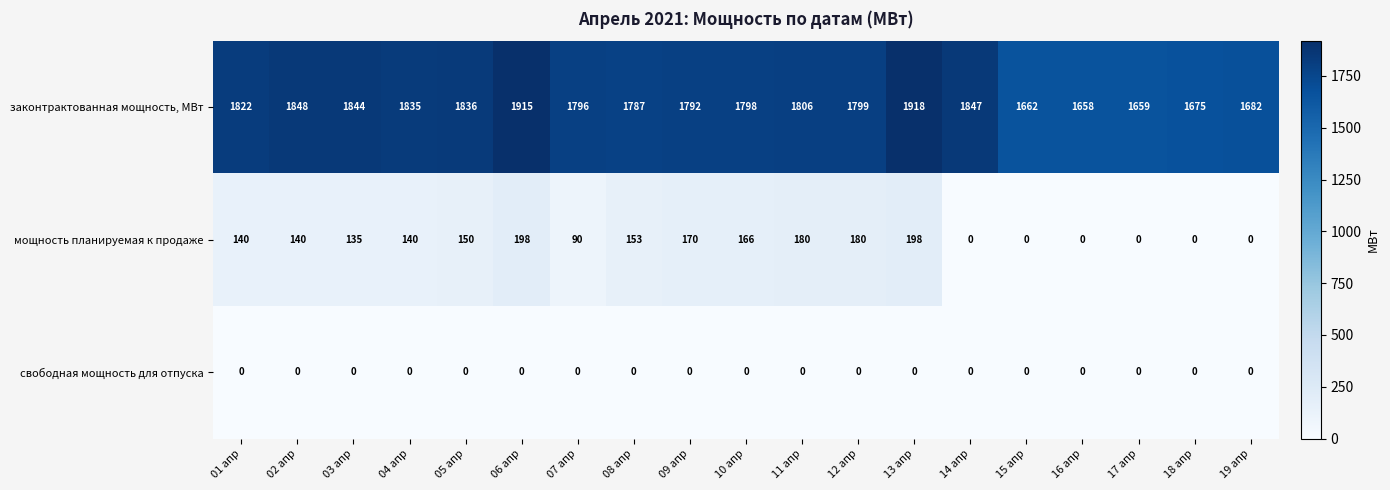

Which series has the largest range (max minus min)?

законтрактованная мощность, МВт